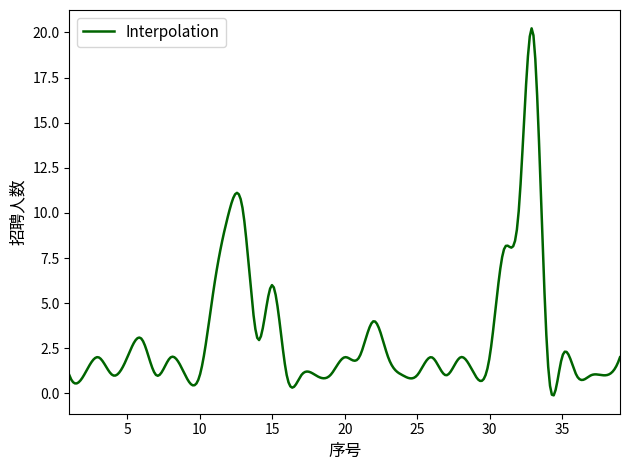

What is the greatest value displayed?

20.2